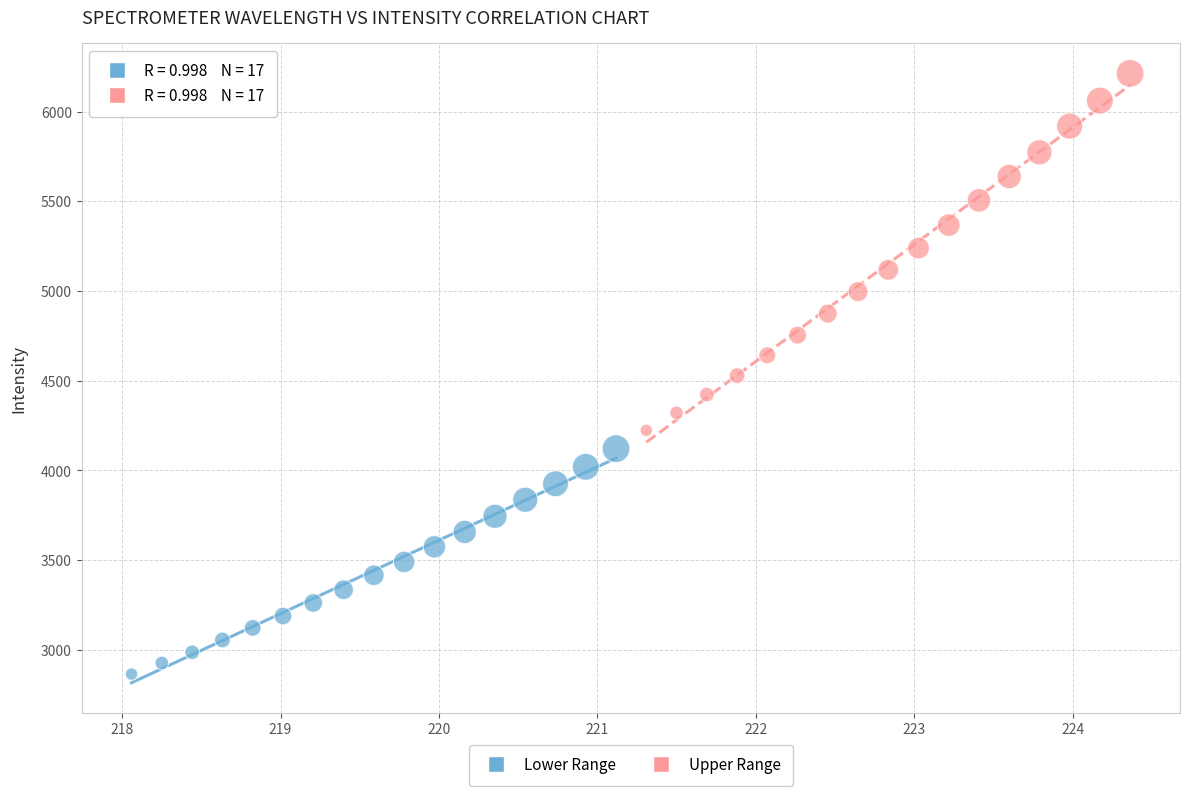

Which series has the widest spread of Y values?

Upper Range